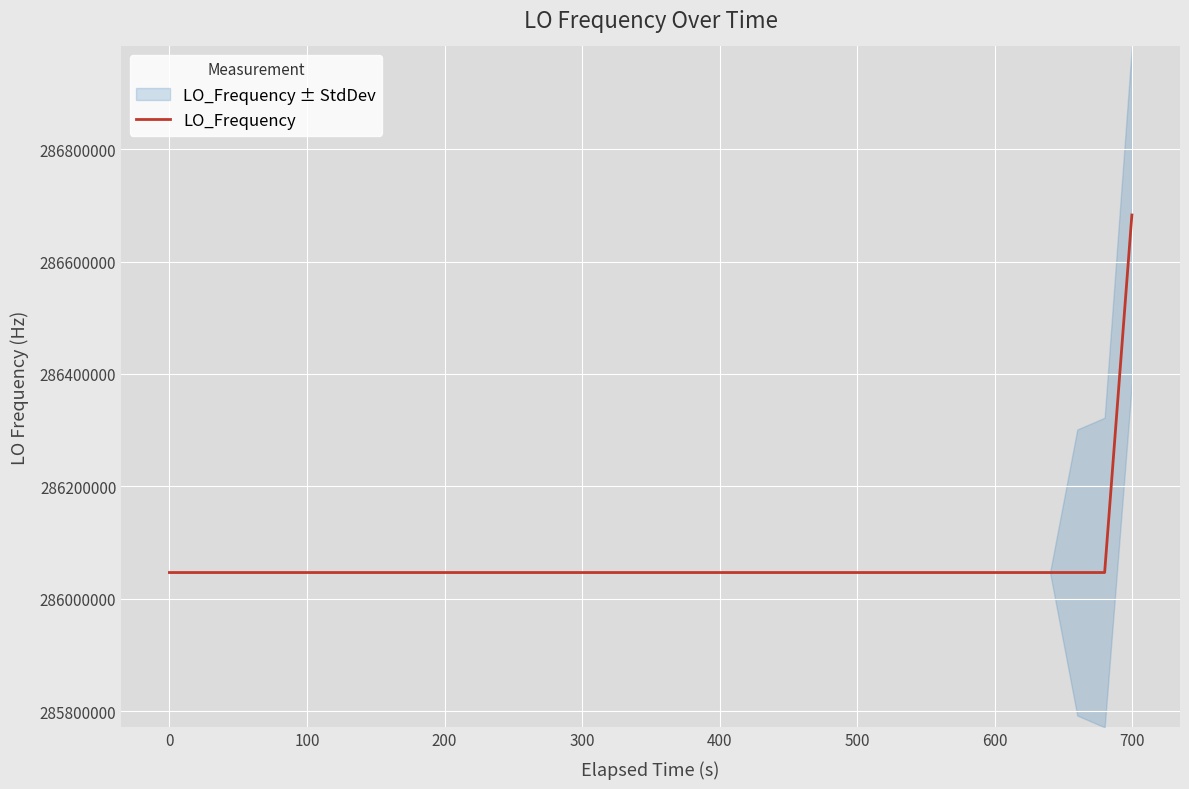

What is the greatest value displayed?

286682707.1